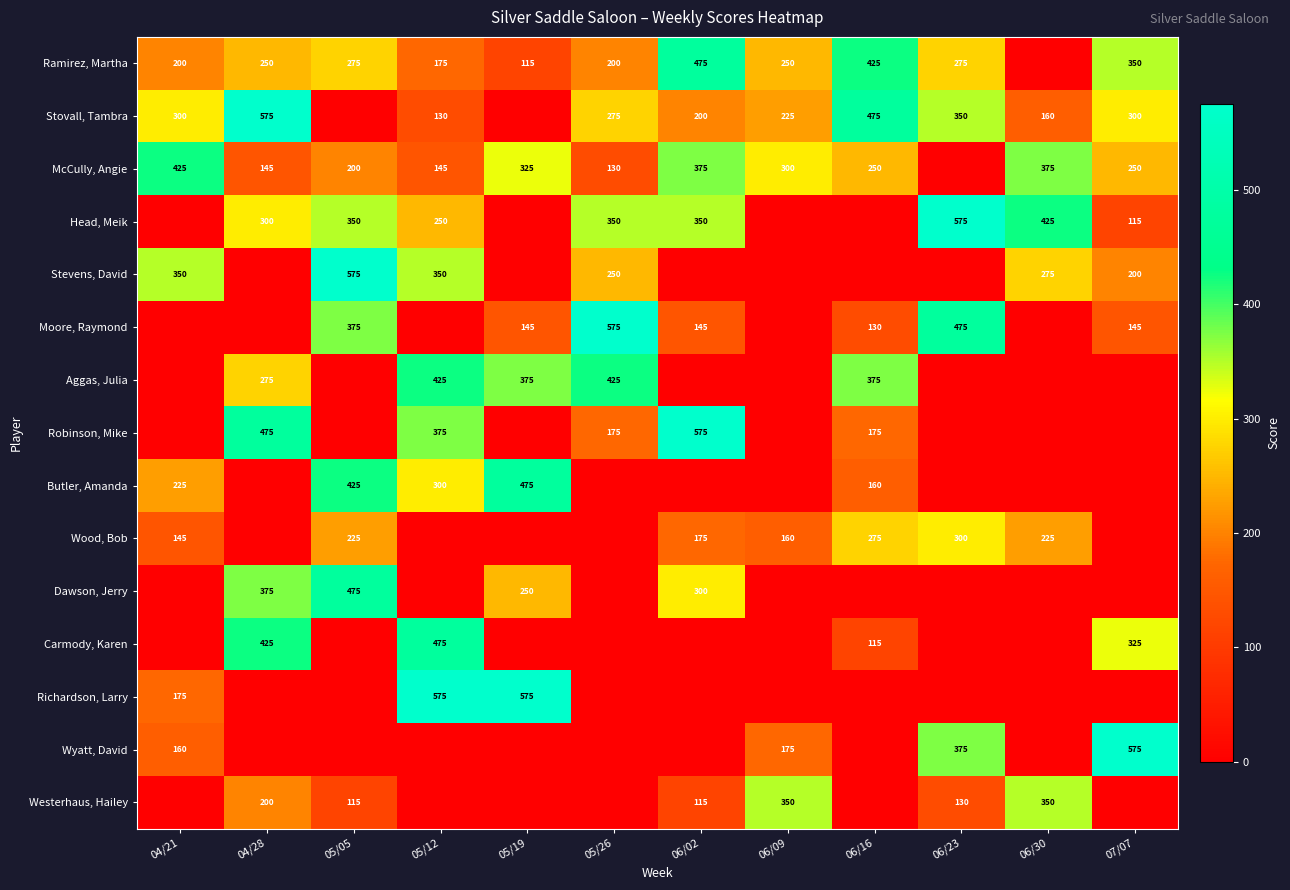

Is the value of Moore, Raymond at 05/05 greater than the value of Wood, Bob at 04/21?

Yes